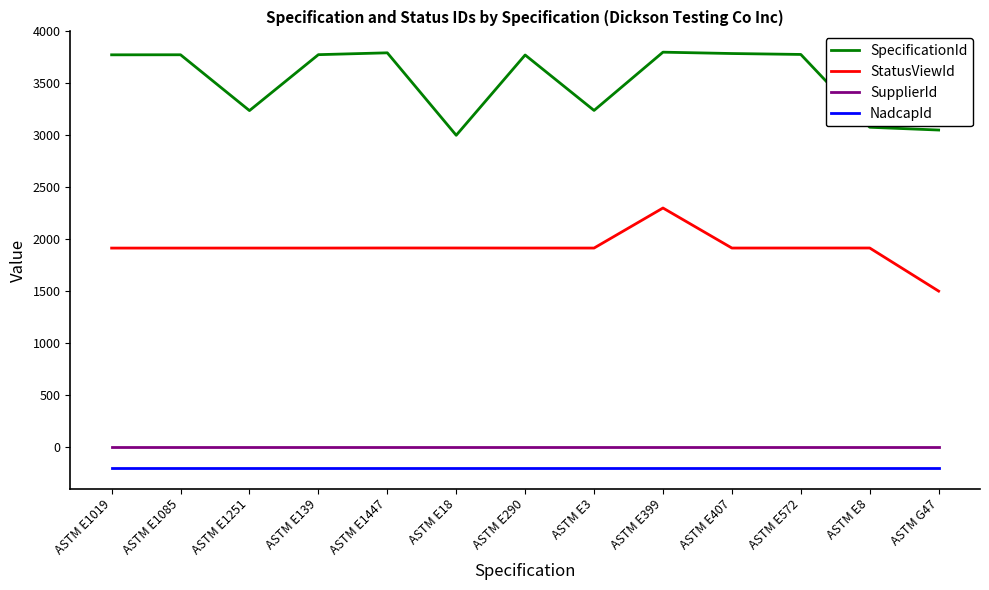

In SpecificationId, how many points are higher than both neighbors (excluding endpoints)?

4